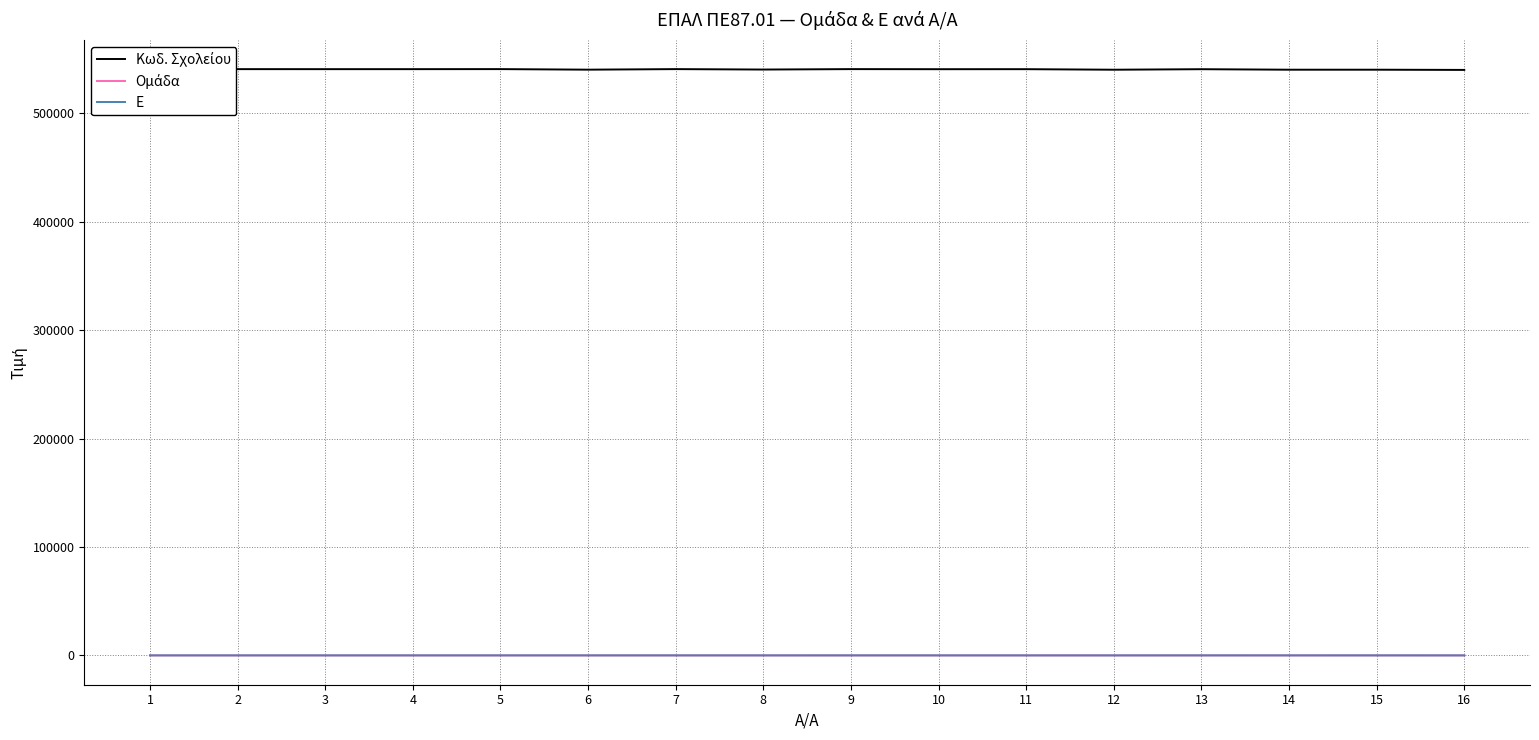

What is the greatest value displayed?

540752